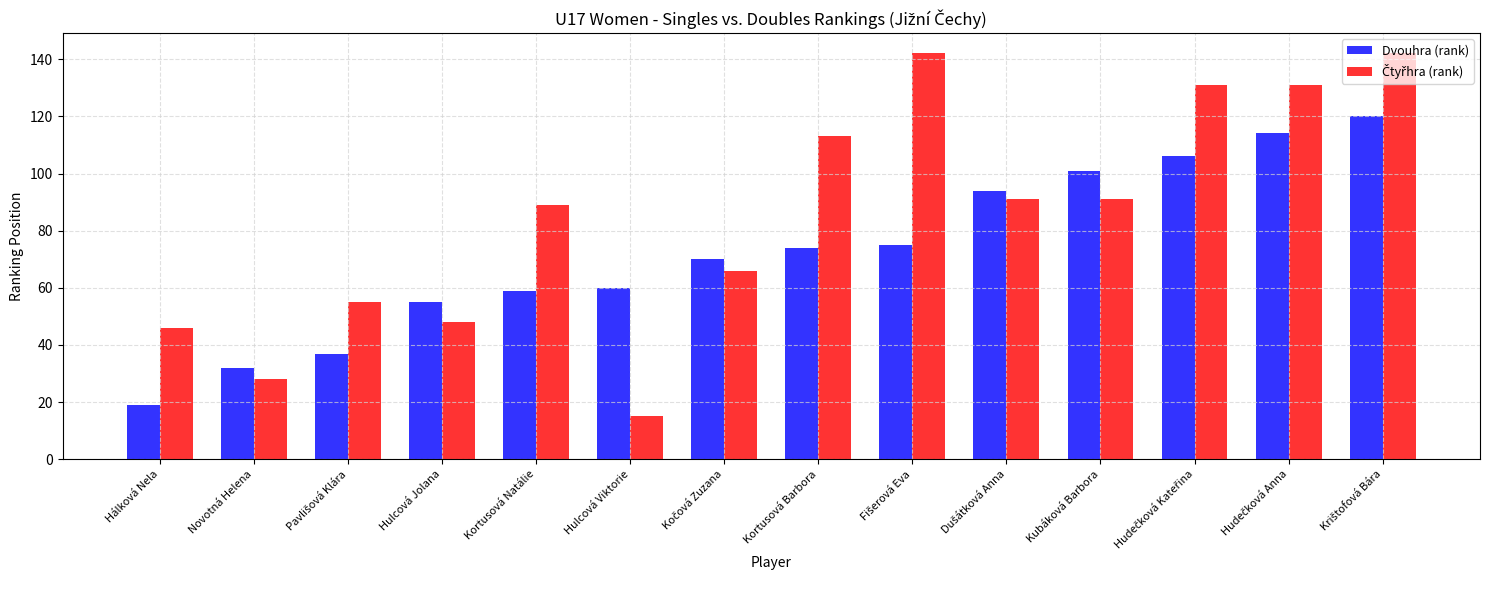

Which category has the lowest value in the Dvouhra (rank) series?

Hálková Nela